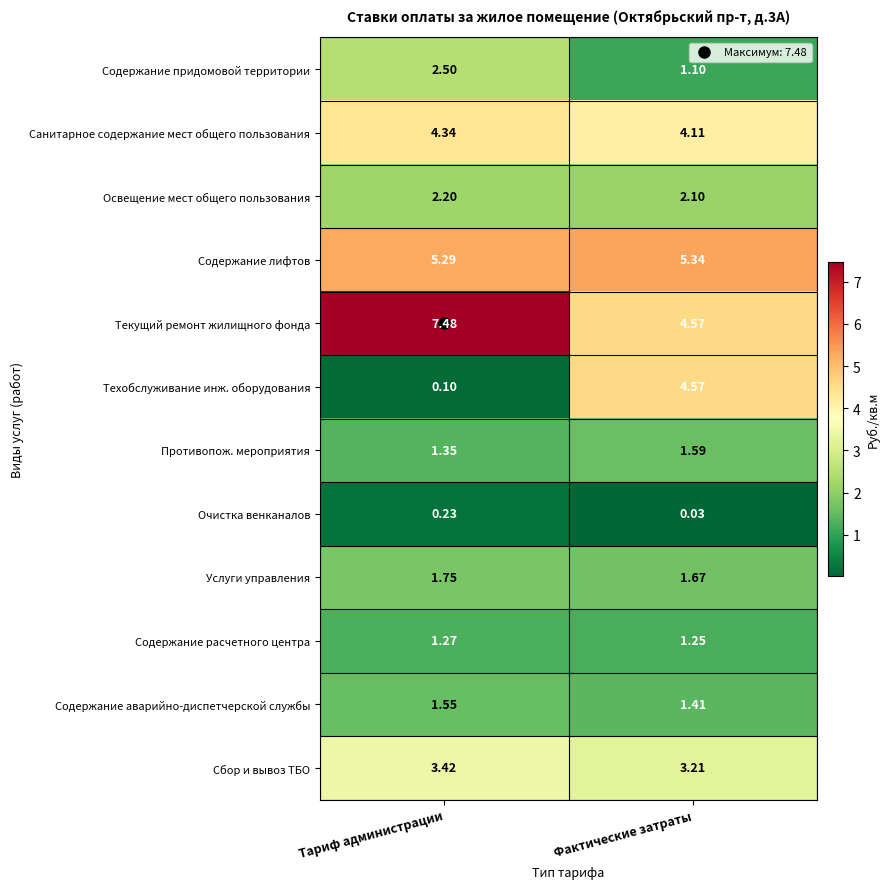

At how many categories does at least one series exceed 5?

2